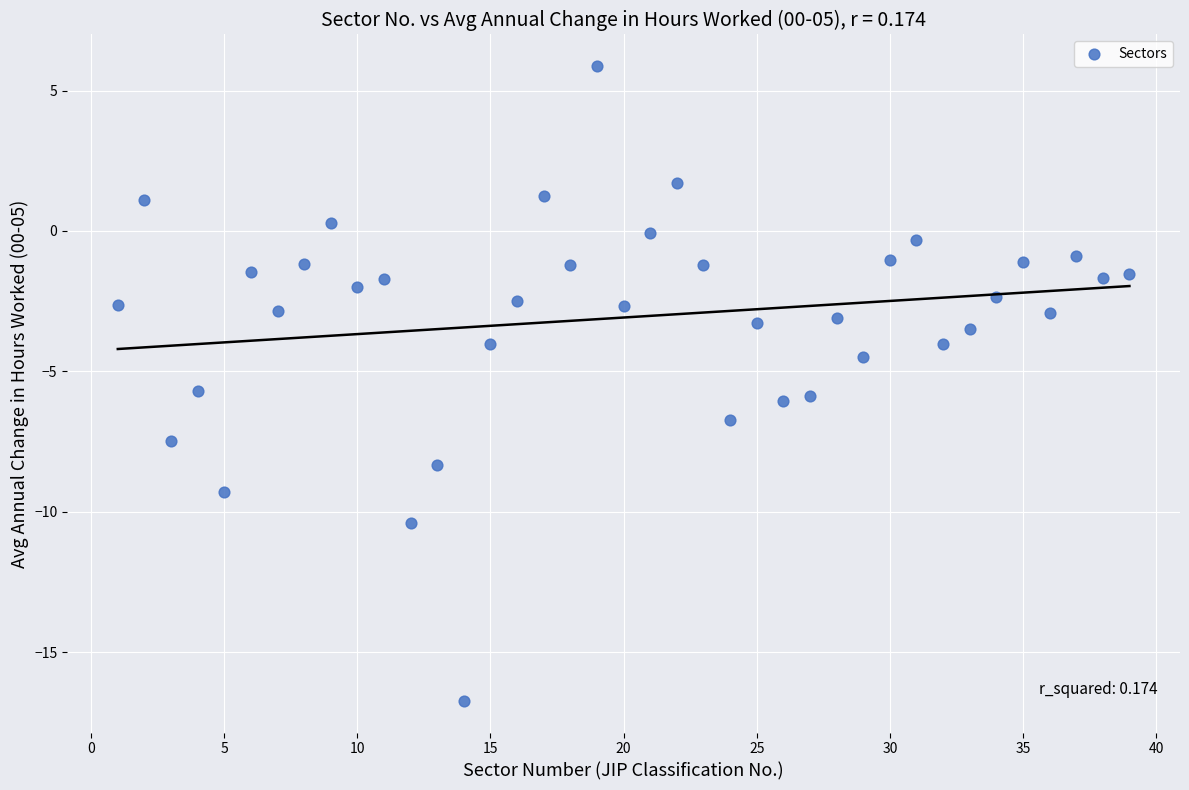

What is the range of Y values (max minus min)?

22.6